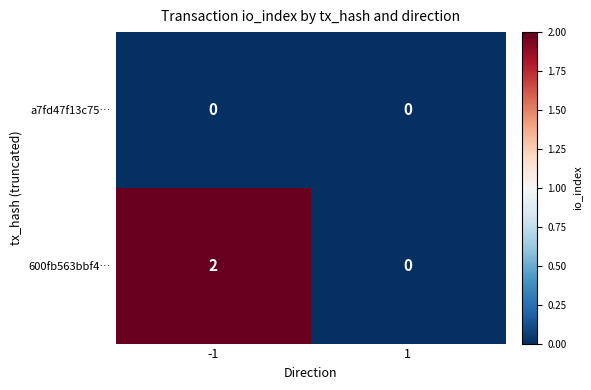

Which series has the largest total across all categories?

600fb563bbf4…